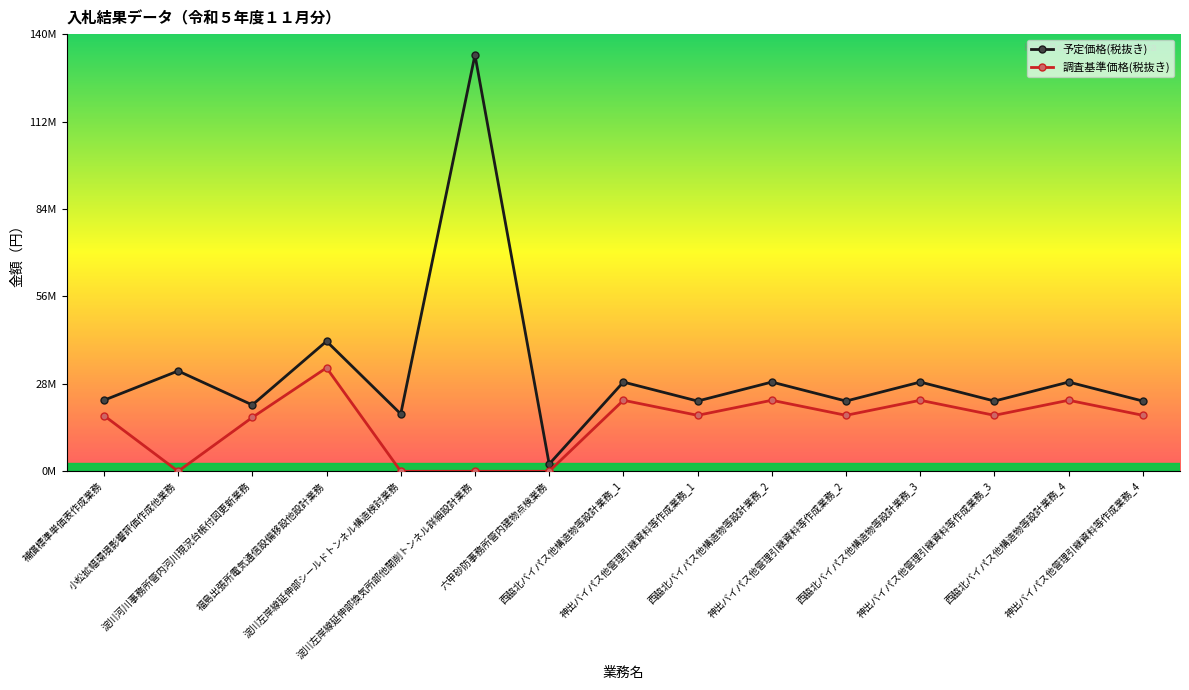

Does the chart display data point markers on the line(s)?

Yes